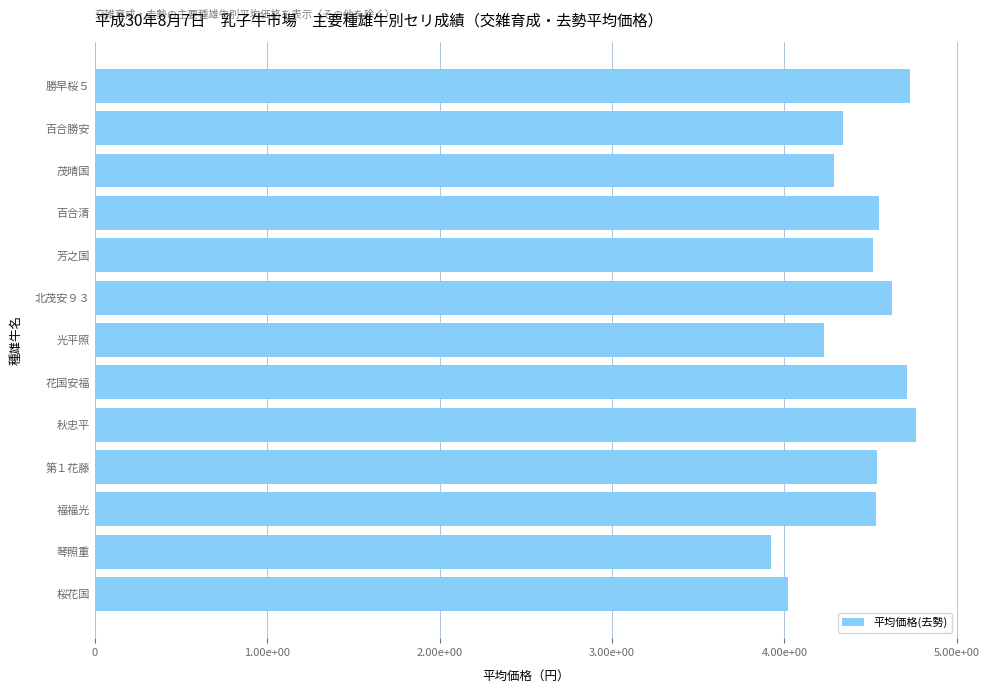

Does the chart contain any negative values?

No